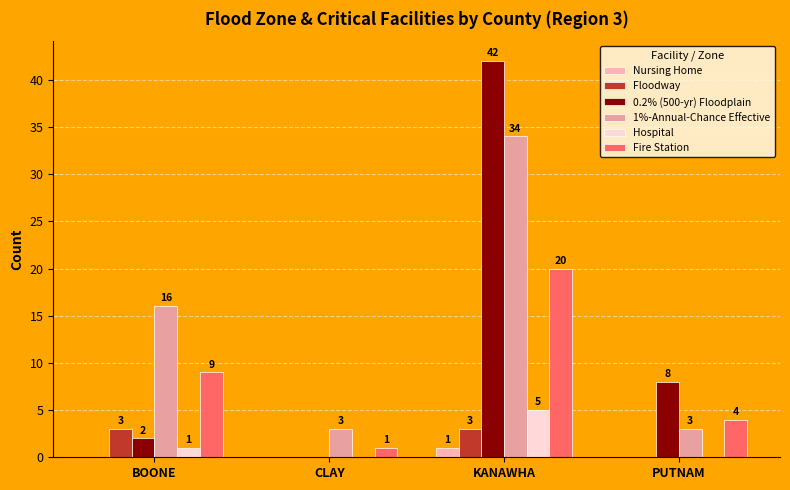

Rank the categories by Floodway value from lowest to highest.

CLAY, PUTNAM, BOONE, KANAWHA